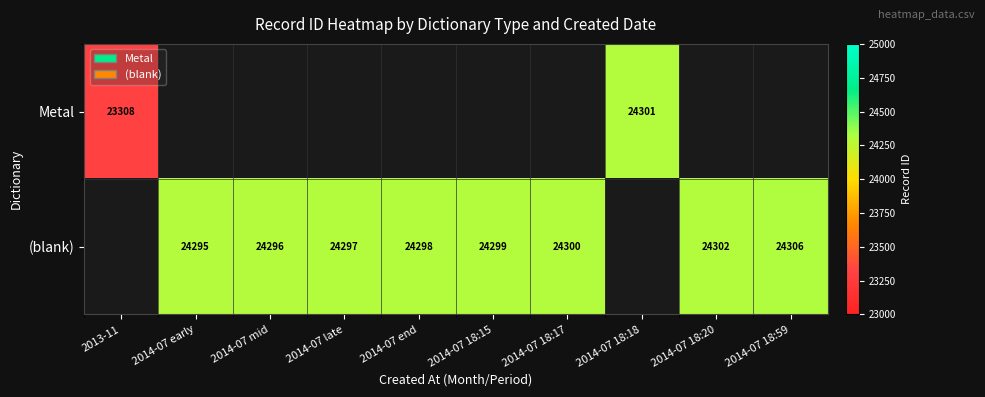

The value of (blank) at 2014-07 18:17 is 34968. True or false?

False